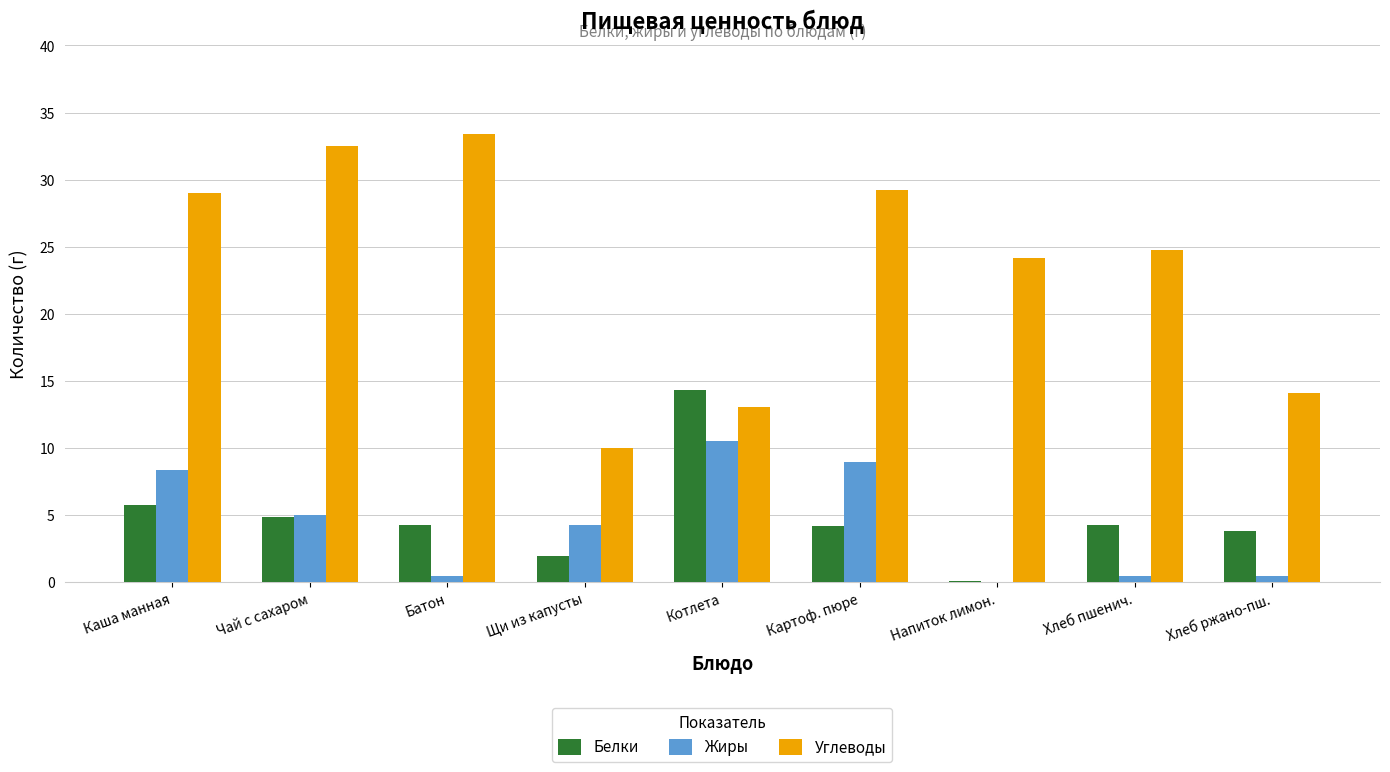

How many data points in Белки are above 4?

6